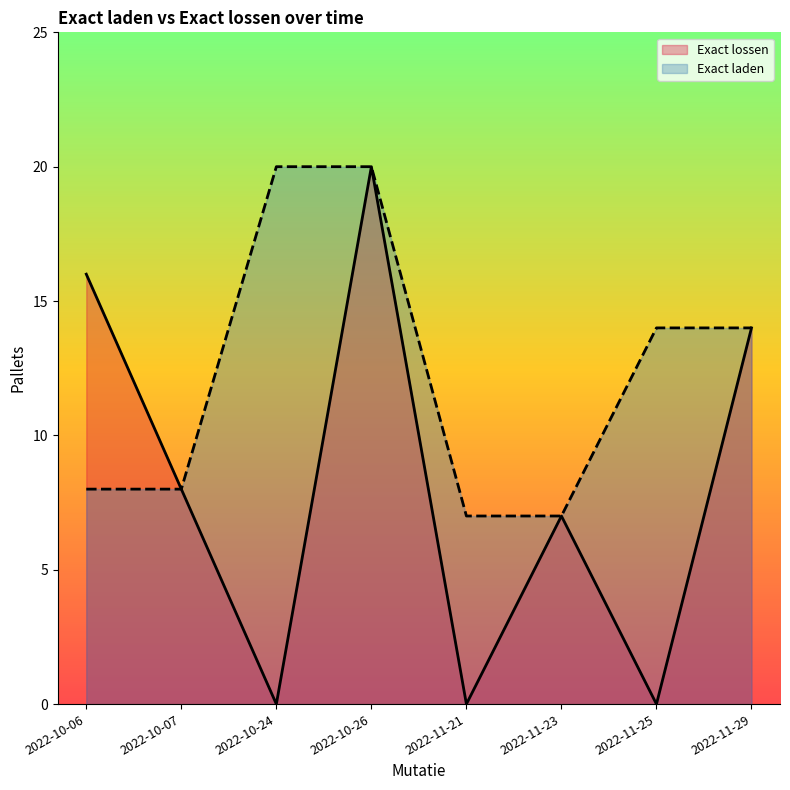

At which label does Exact lossen reach its minimum?

2022-10-24